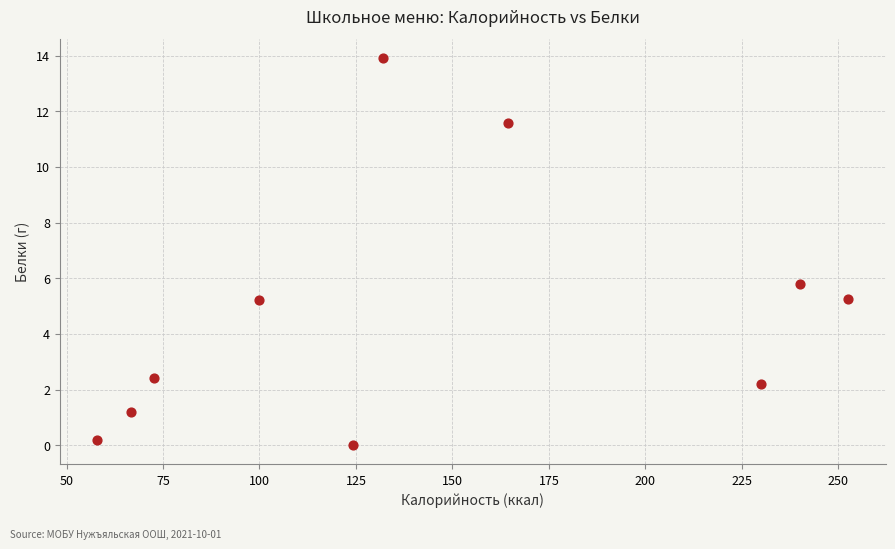

What is the average Y value?

4.8